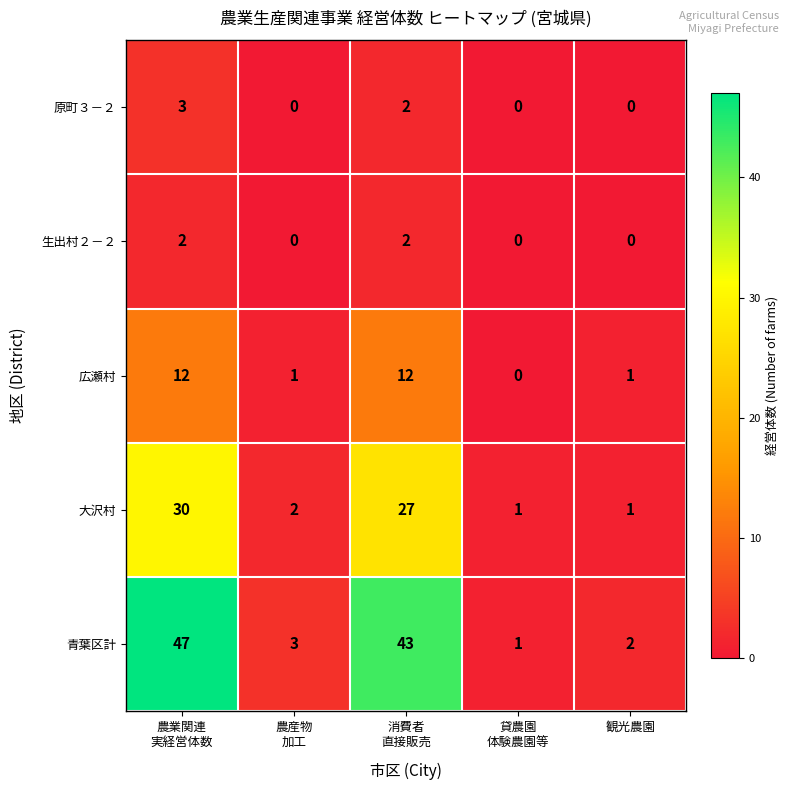

At how many categories does at least one series exceed 45?

1